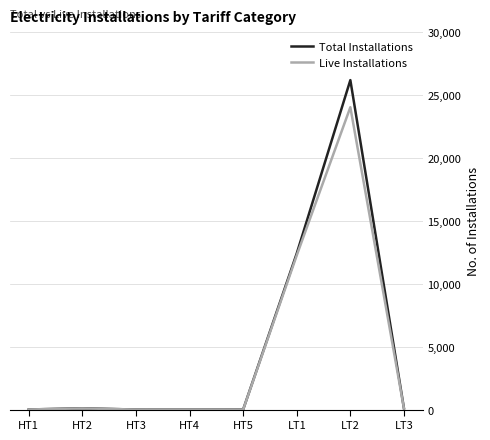

The value of Total Installations at LT2 is 17794. True or false?

False